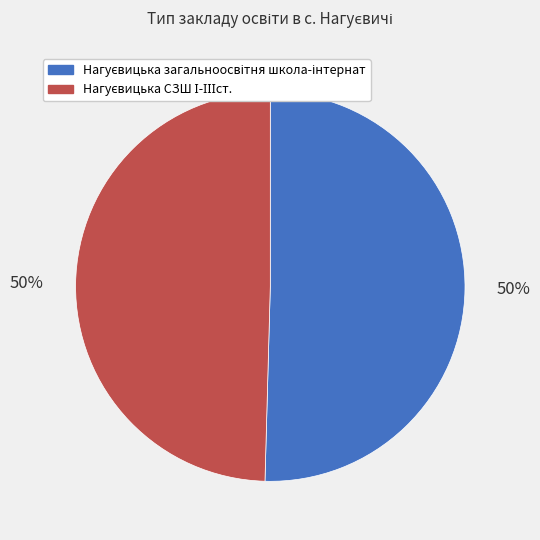

Count the number of slices in the pie.

2